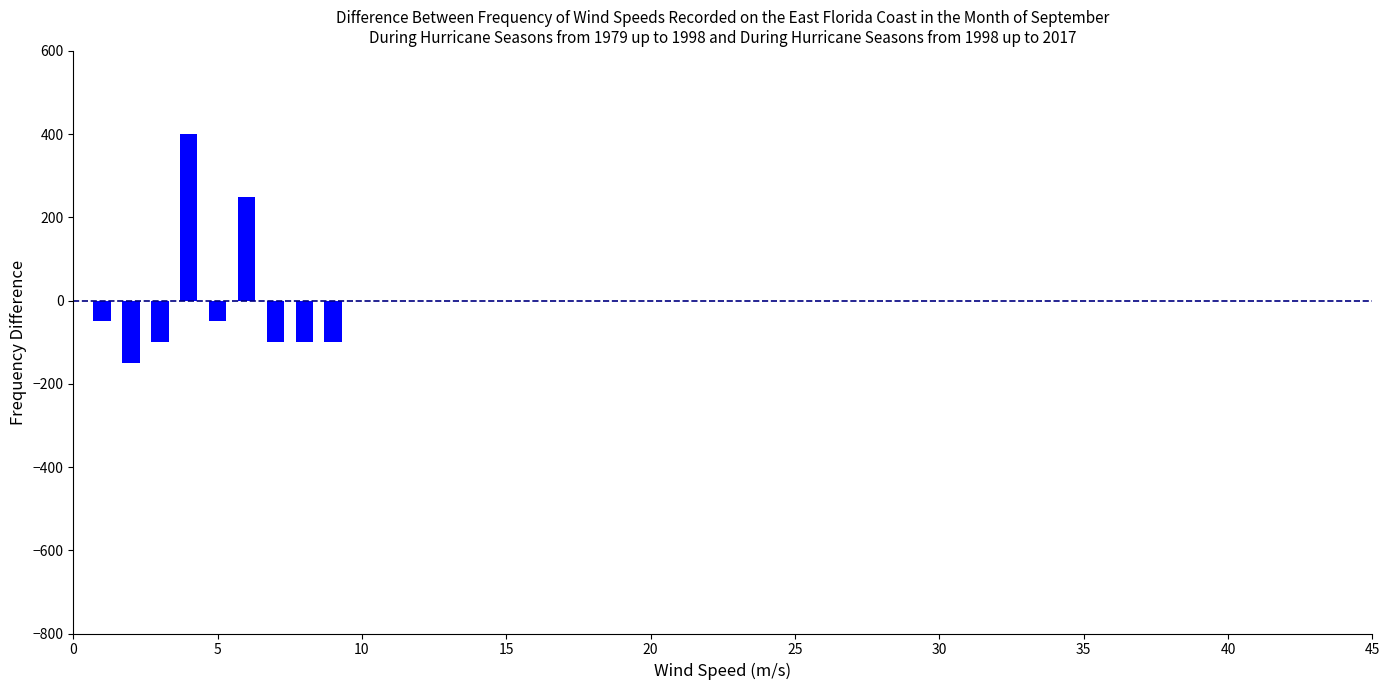

What is the greatest value displayed?

400